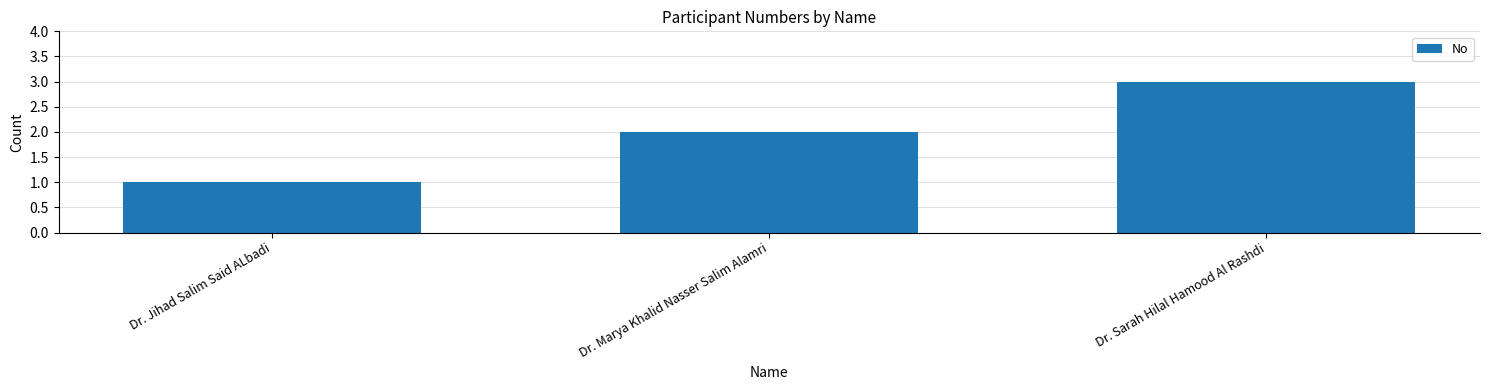

True or false: the data shows 1 at Dr. Jihad Salim Said ALbadi.

True